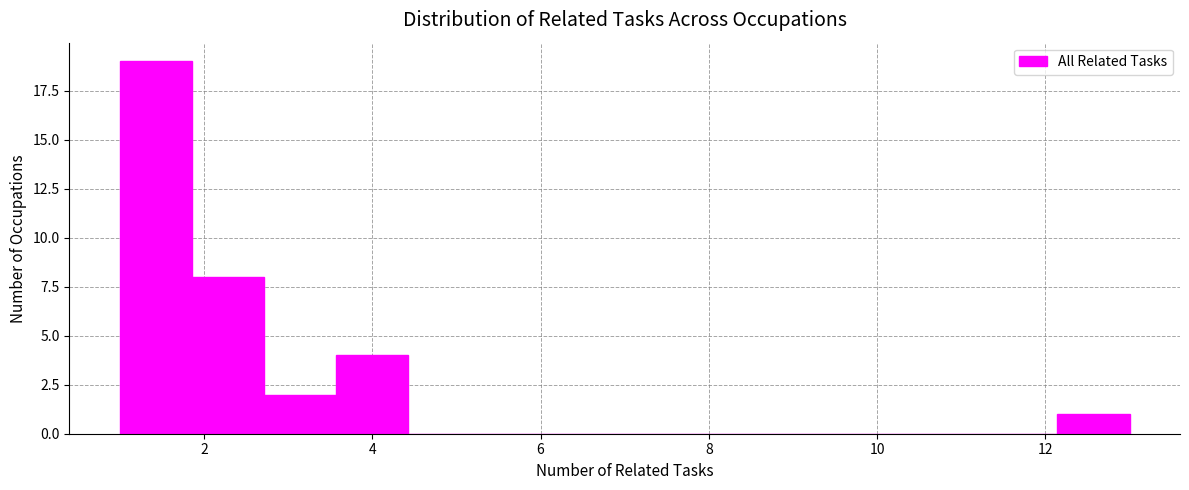

Over which range of the x-axis is the bar tallest?

1.0 to 1.8